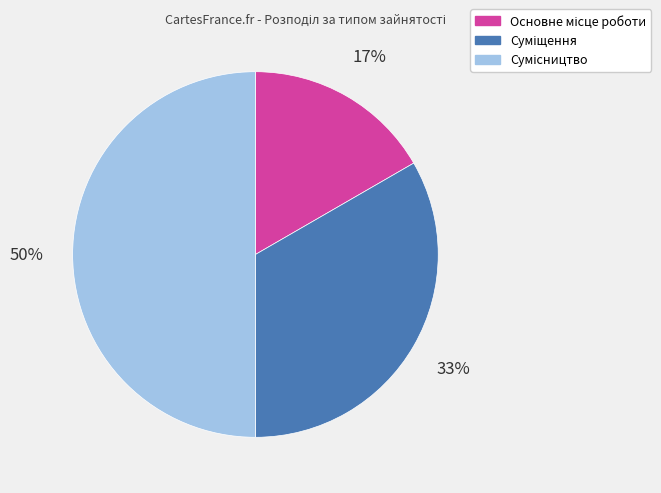

Count the number of slices in the pie.

3